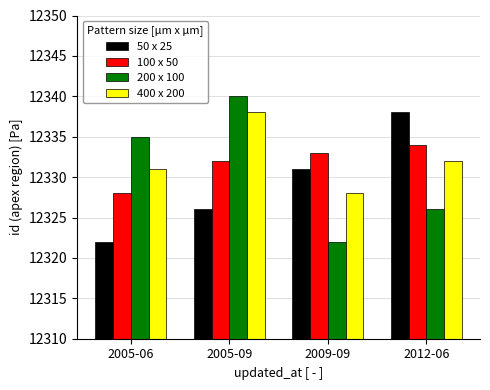

How many data points does each series have?

4